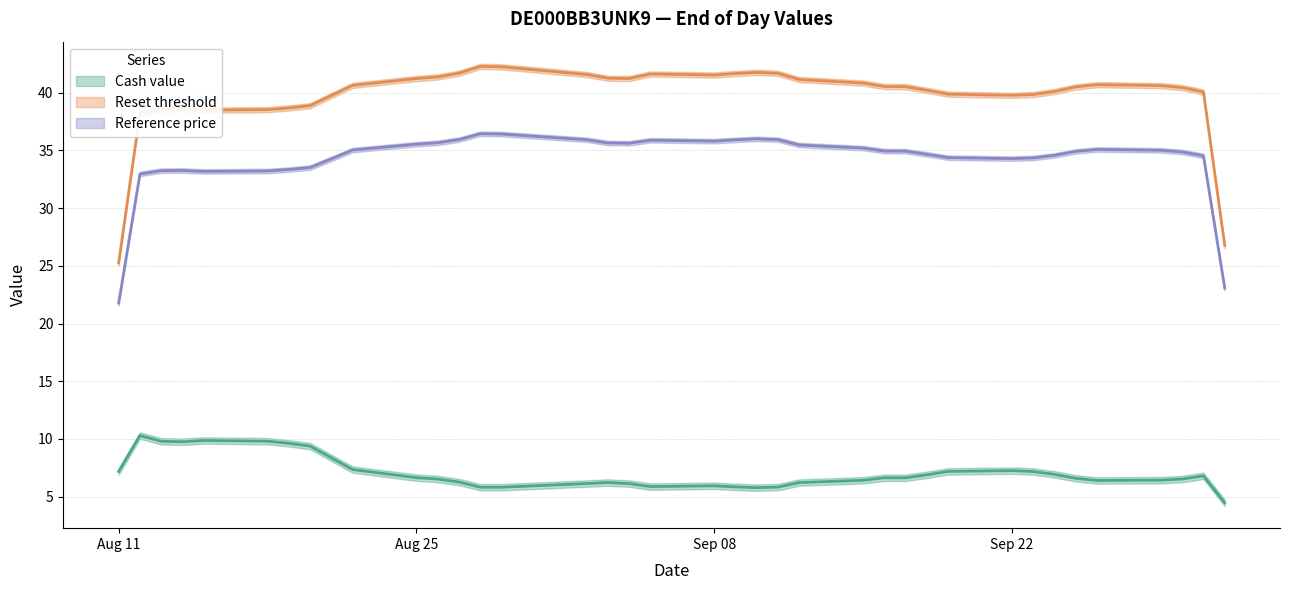

At which category is the sum across all series the highest?

2025-08-29